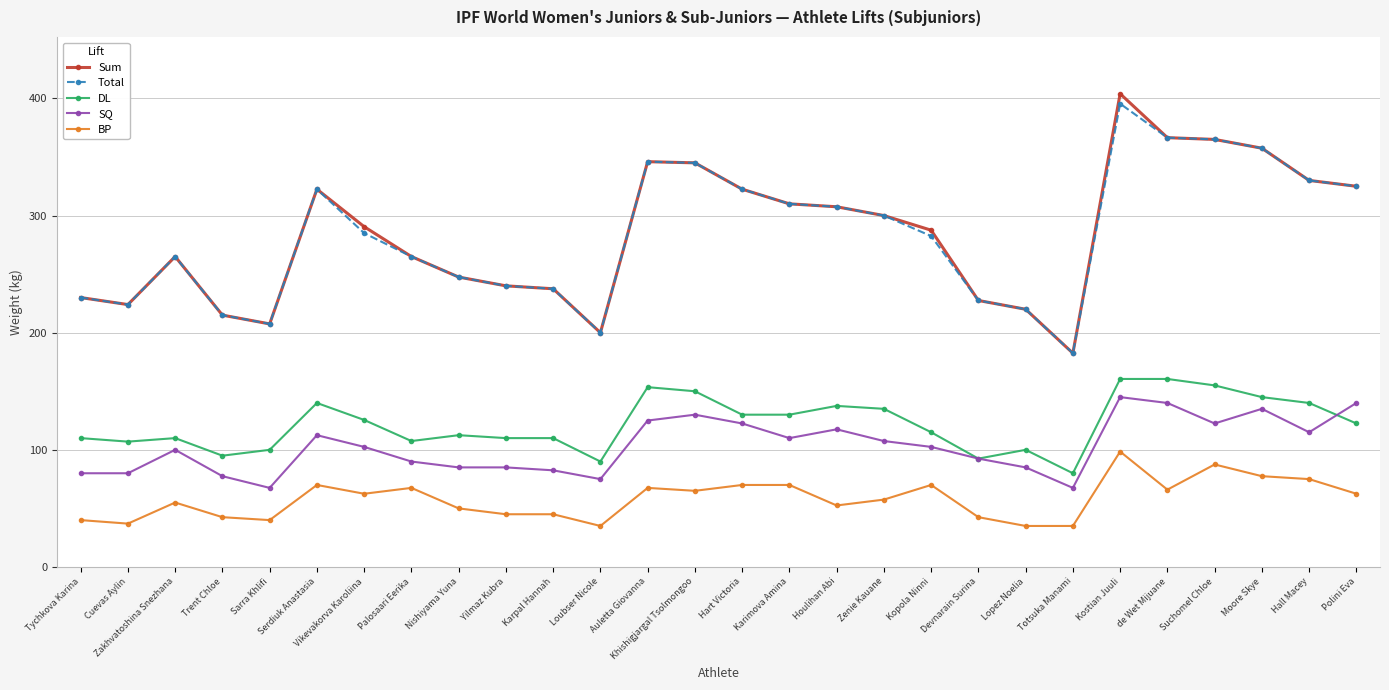

At Kostian Juuli, list the series in order from largest to smallest.

Sum, Total, DL, SQ, BP